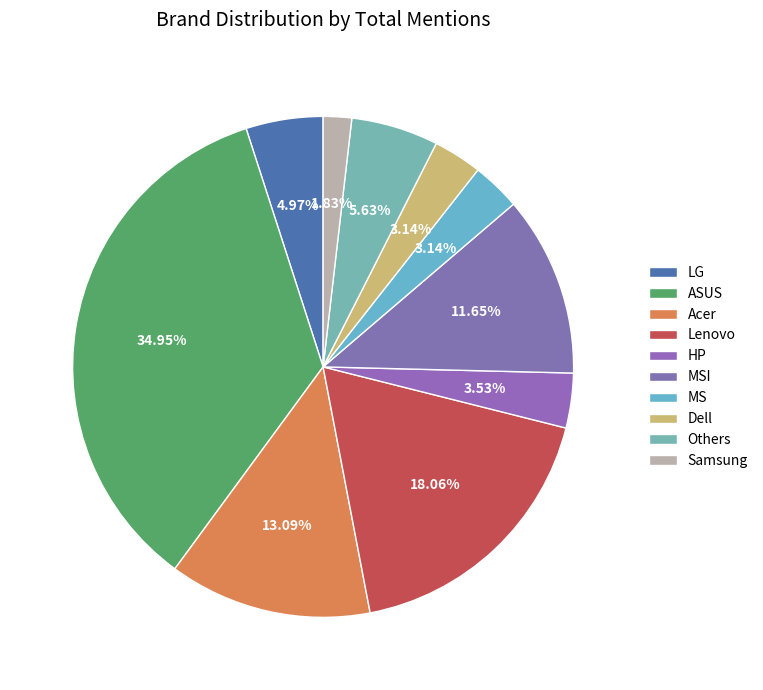

Which category has the smallest portion of the pie?

Samsung